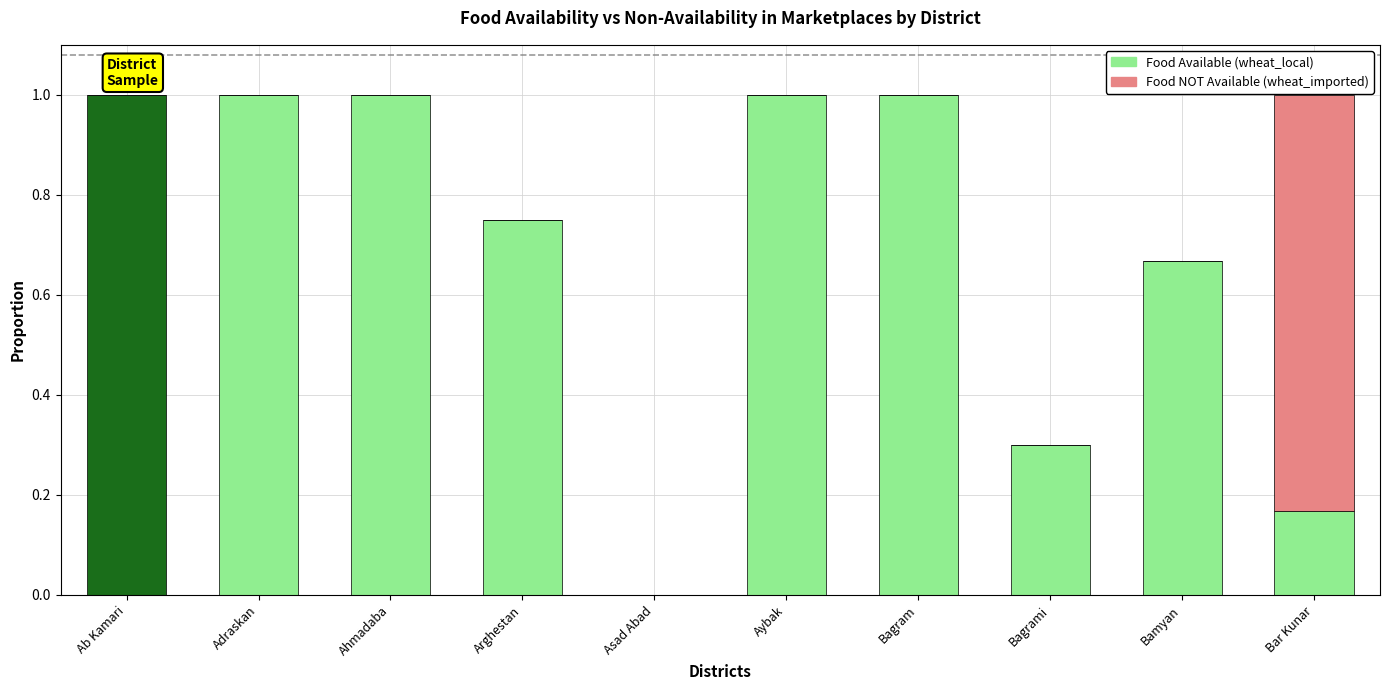

What is the total value across all series at Adraskan?

1.0